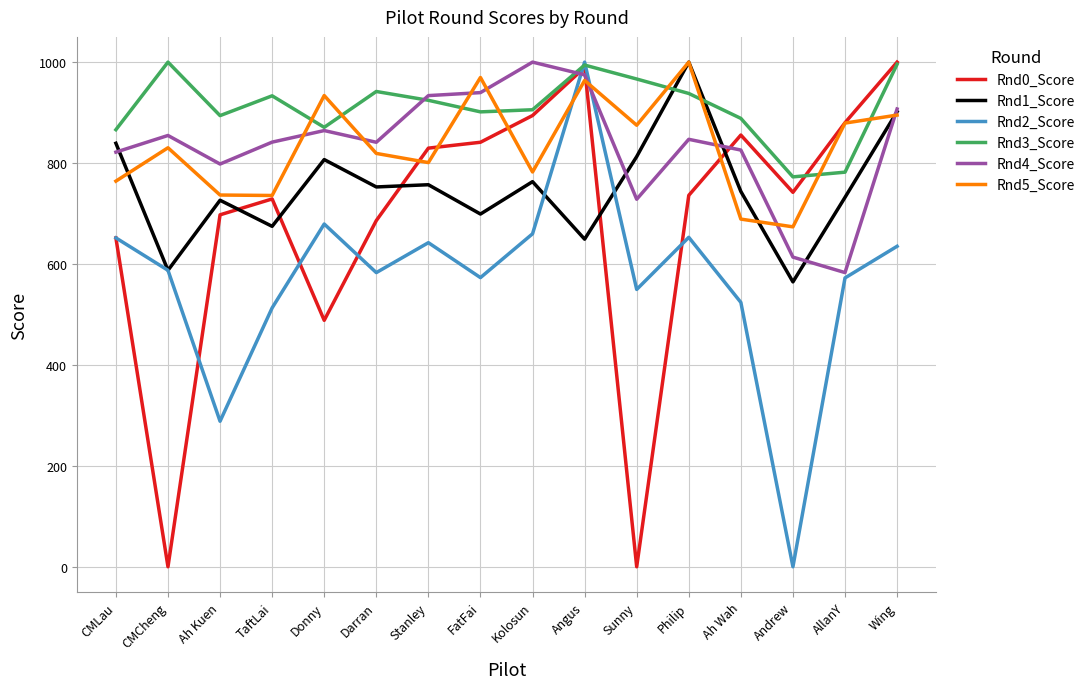

The Rnd2_Score series shows -337.8 at Andrew. True or false?

False